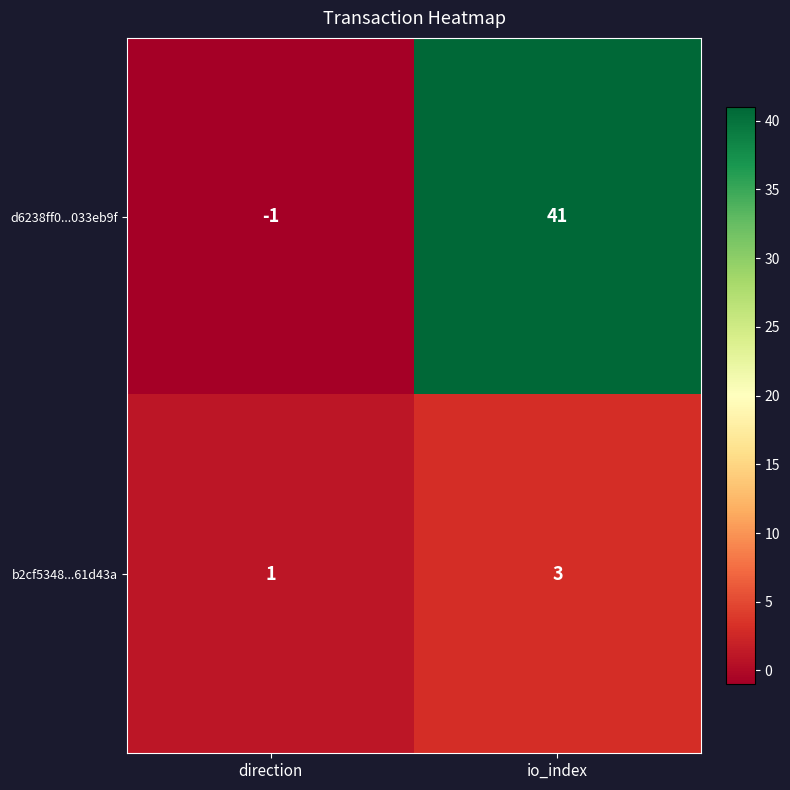

What is the sum of all d6238ff0...033eb9f values?

40